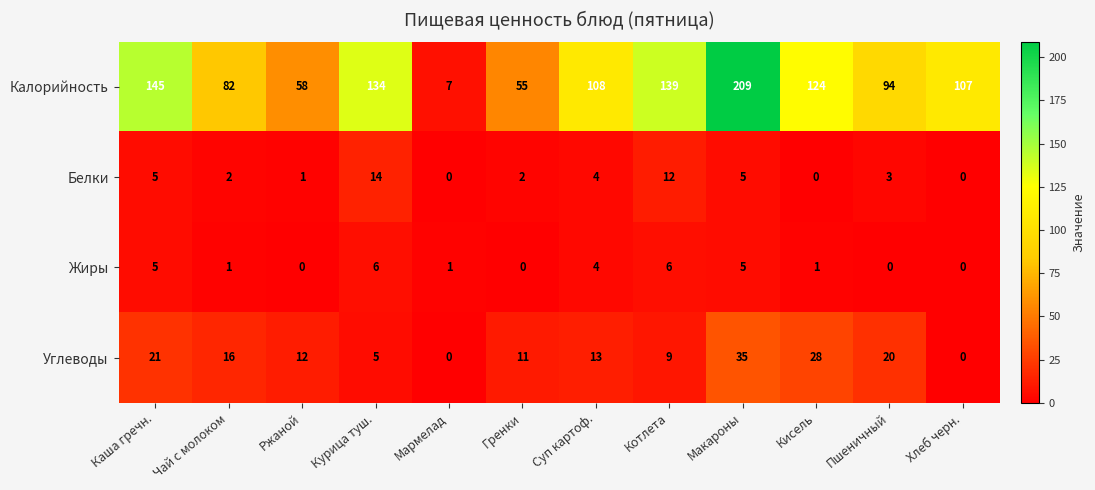

What is the greatest value displayed?

209